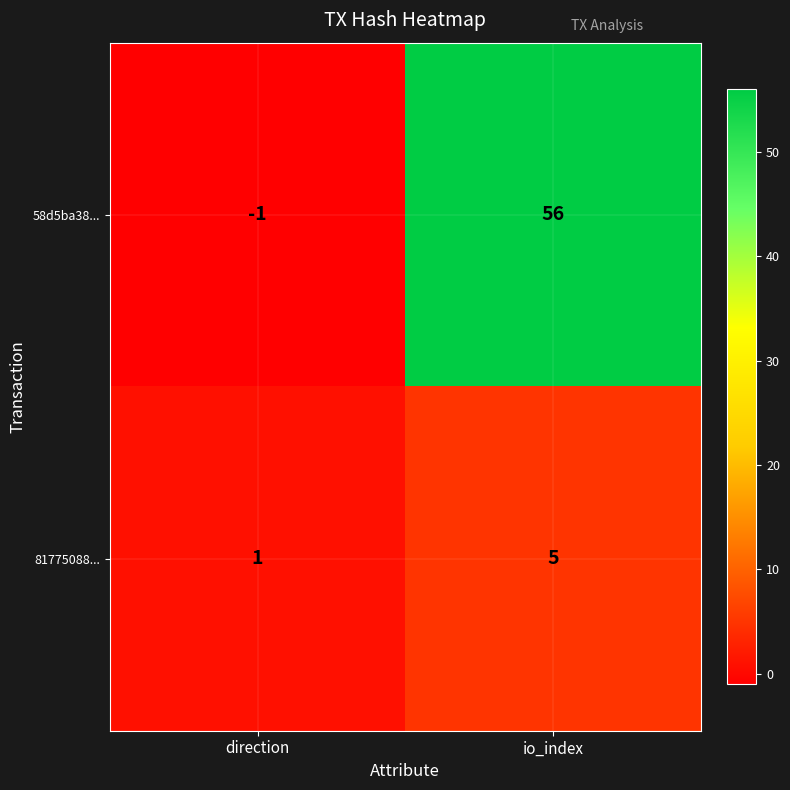

Reading left to right, what are all the values shown in this chart?

58d5ba38...: -1	56
81775088...: 1	5